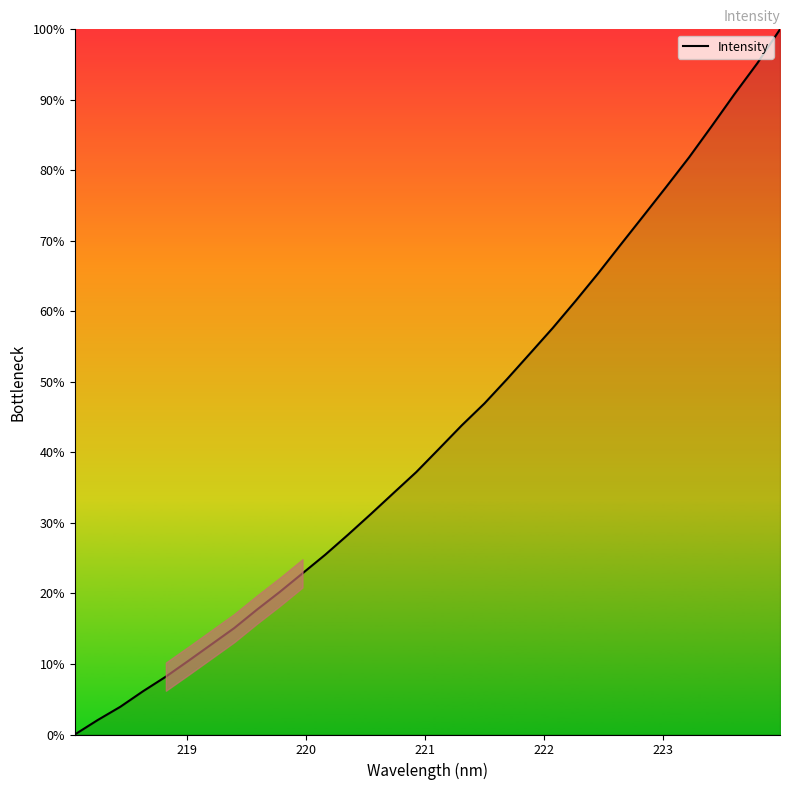

What is the maximum value shown in the chart?

100.0